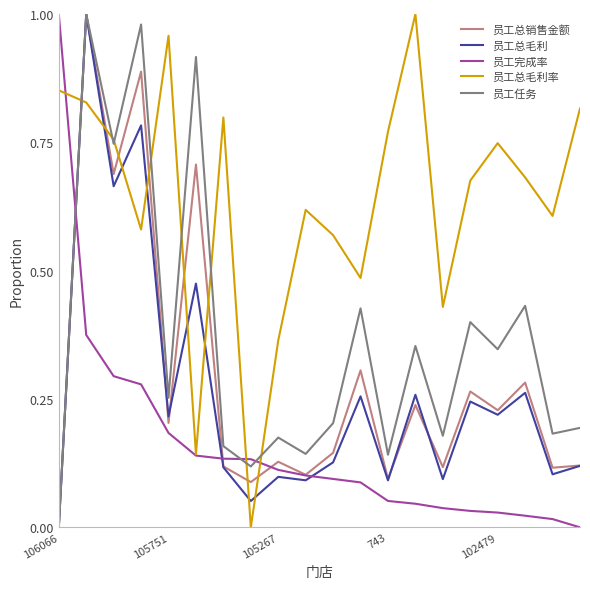

Is this an area chart (filled region under the line)?

No